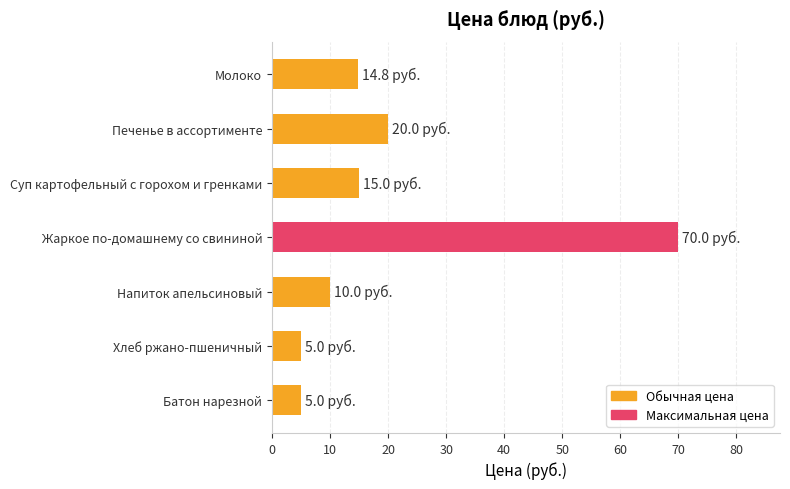

Where is the data nearest to the value 37?

Печенье в ассортименте